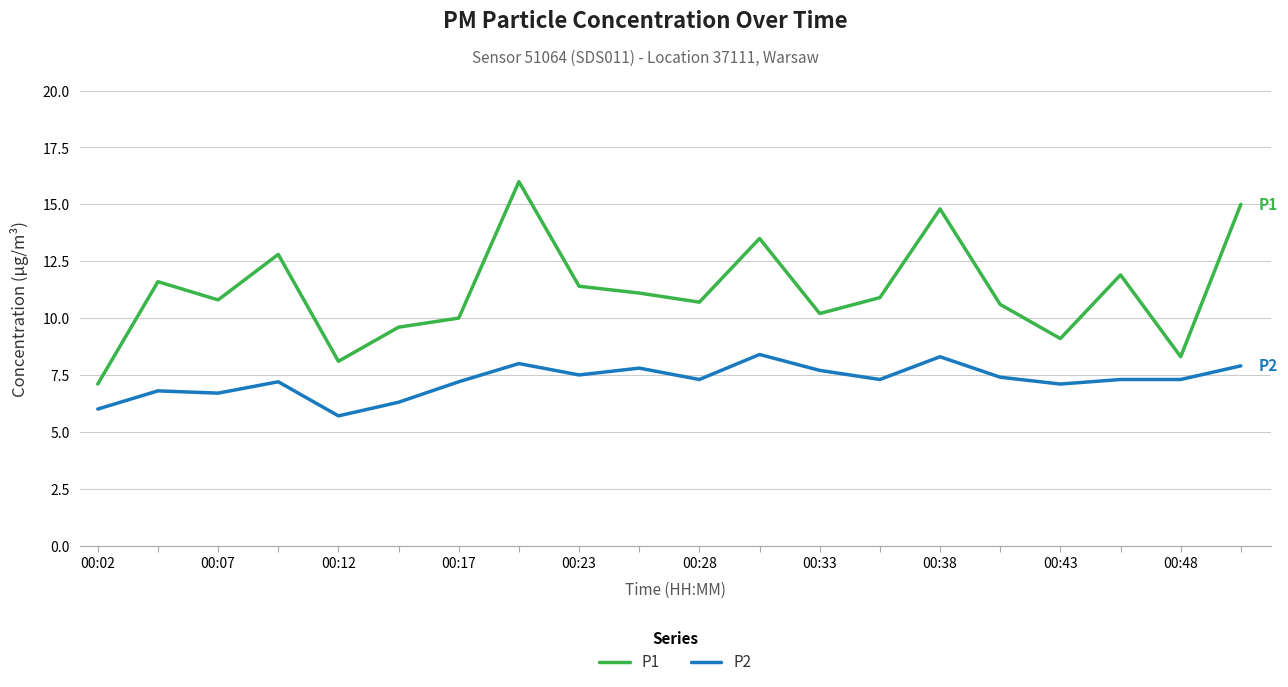

Which series has the widest spread of values?

P1